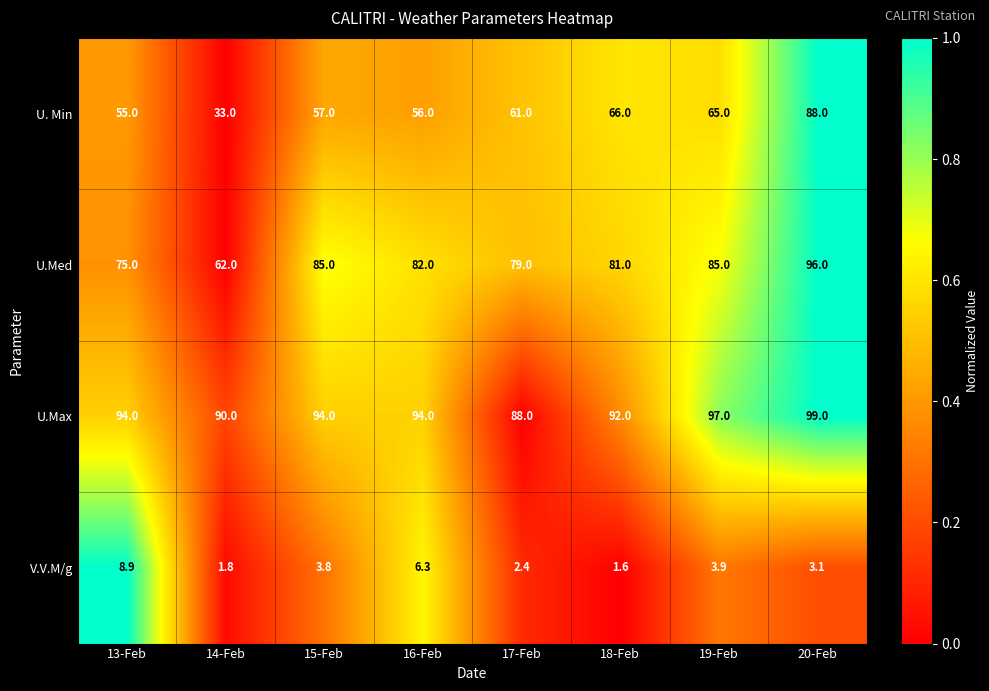

True or false: V.V.M/g has a value of 3.1 at 14-Feb.

False